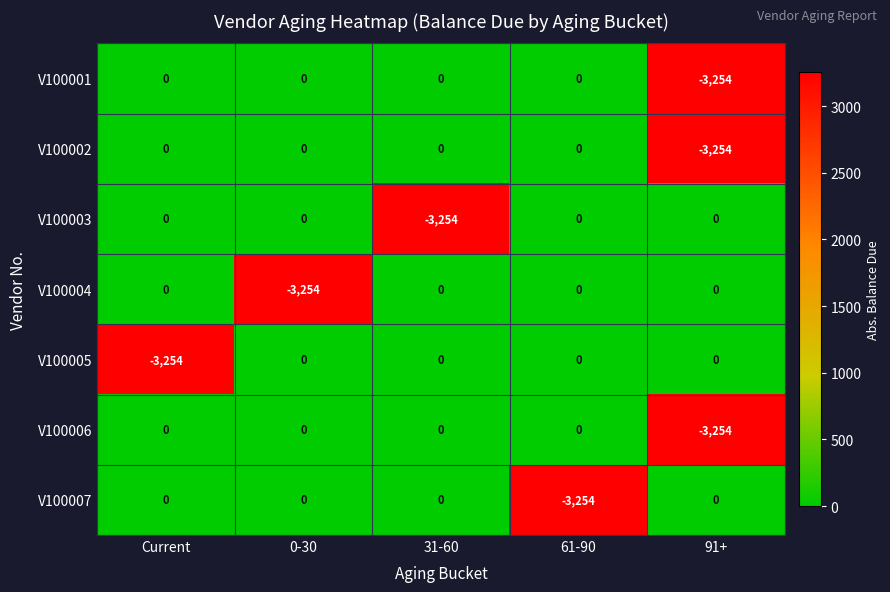

How many distinct data groups are displayed?

7